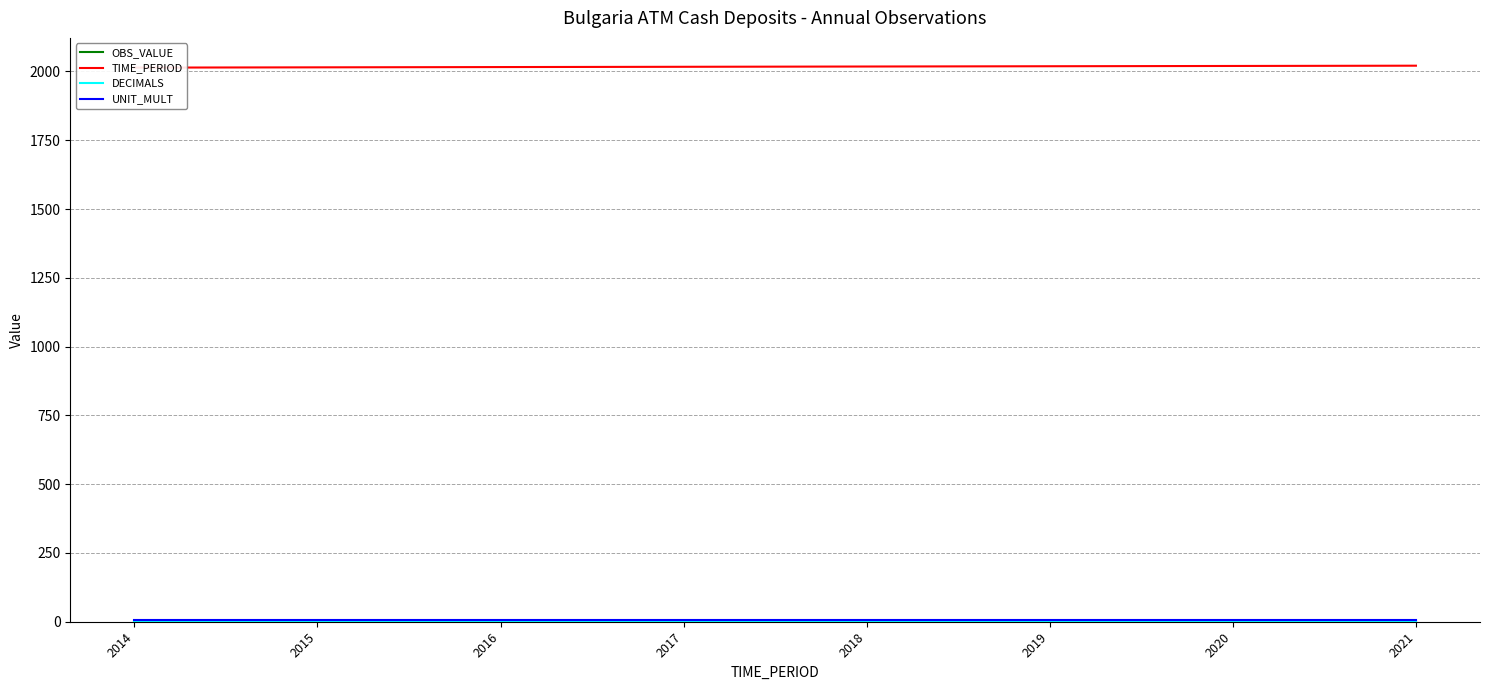

Is it true that TIME_PERIOD equals 509 at 2018?

False